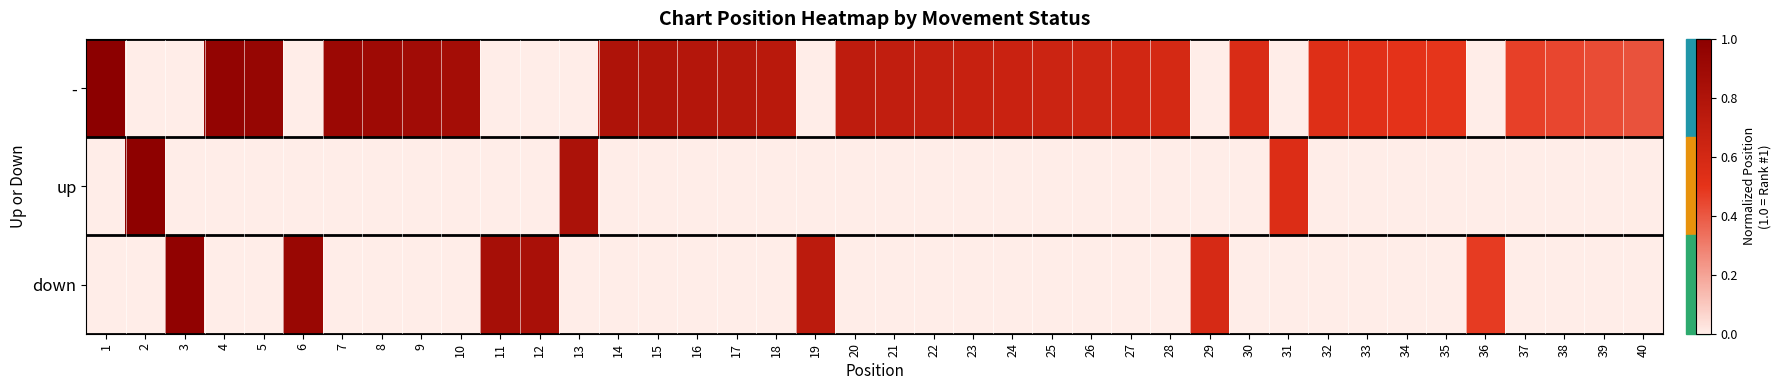

What is the greatest value displayed?

1.0